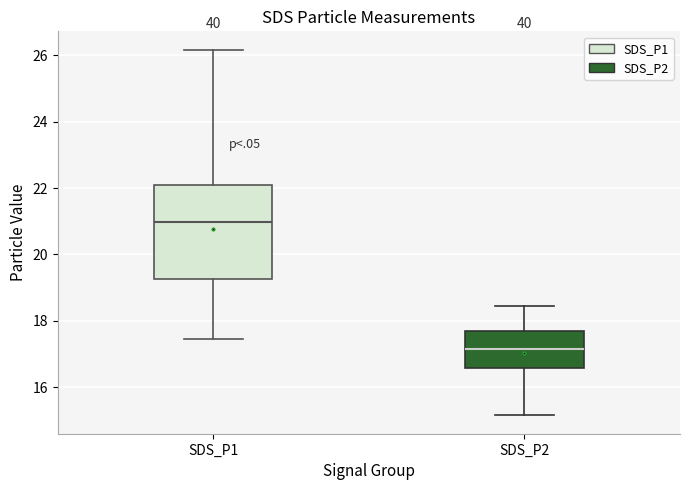

Which box's median line is the lowest?

SDS_P2